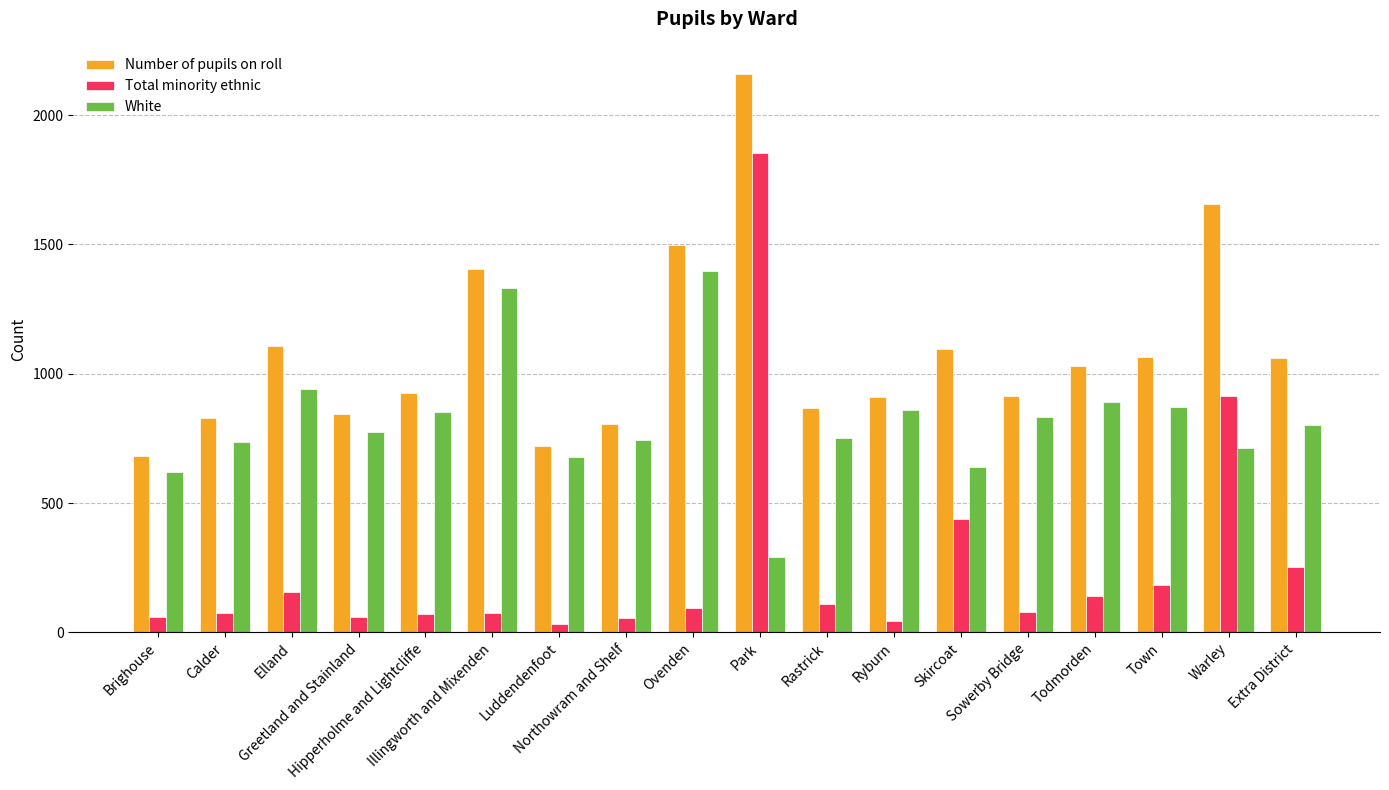

What position from the left is Todmorden?

15